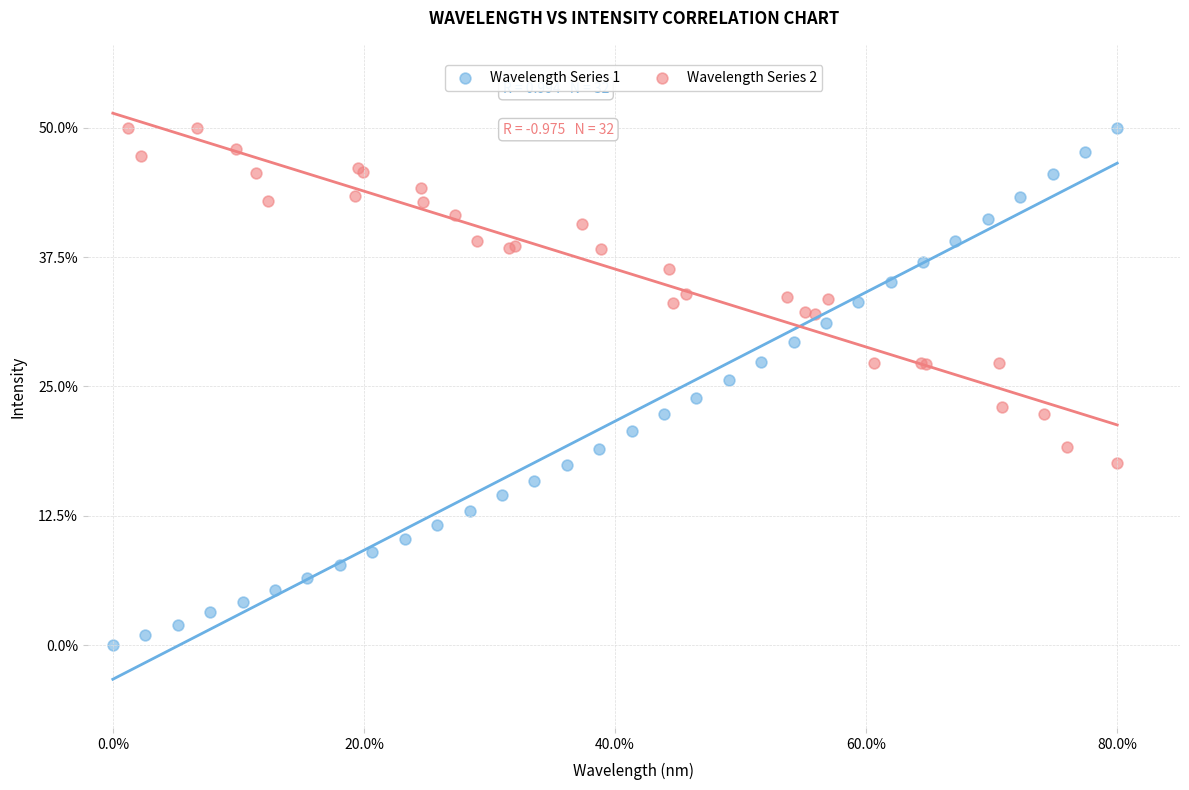

What are all the series names shown in the legend?

Wavelength Series 1, Wavelength Series 2